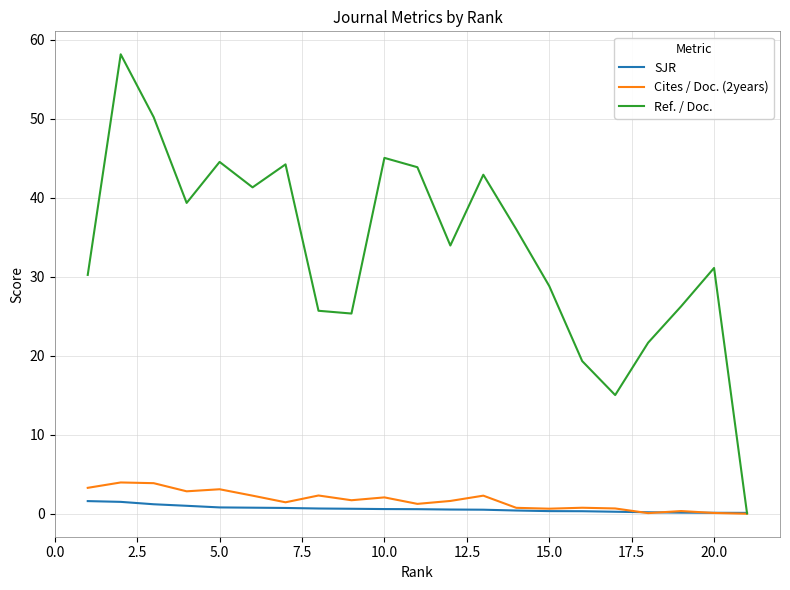

What is the highest value of the Cites / Doc. (2years) series?

4.0